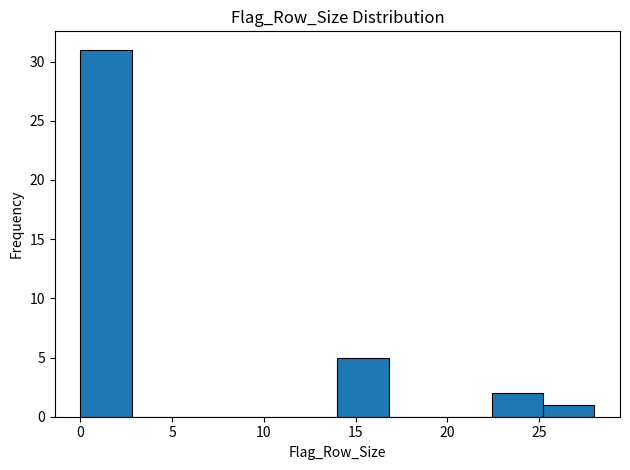

How tall is the bar that spans 0.0 to 2.8 on the x-axis? Neither the bar edges nor the heights are printed on the chart, so give them approximately, as read against the axes.

31